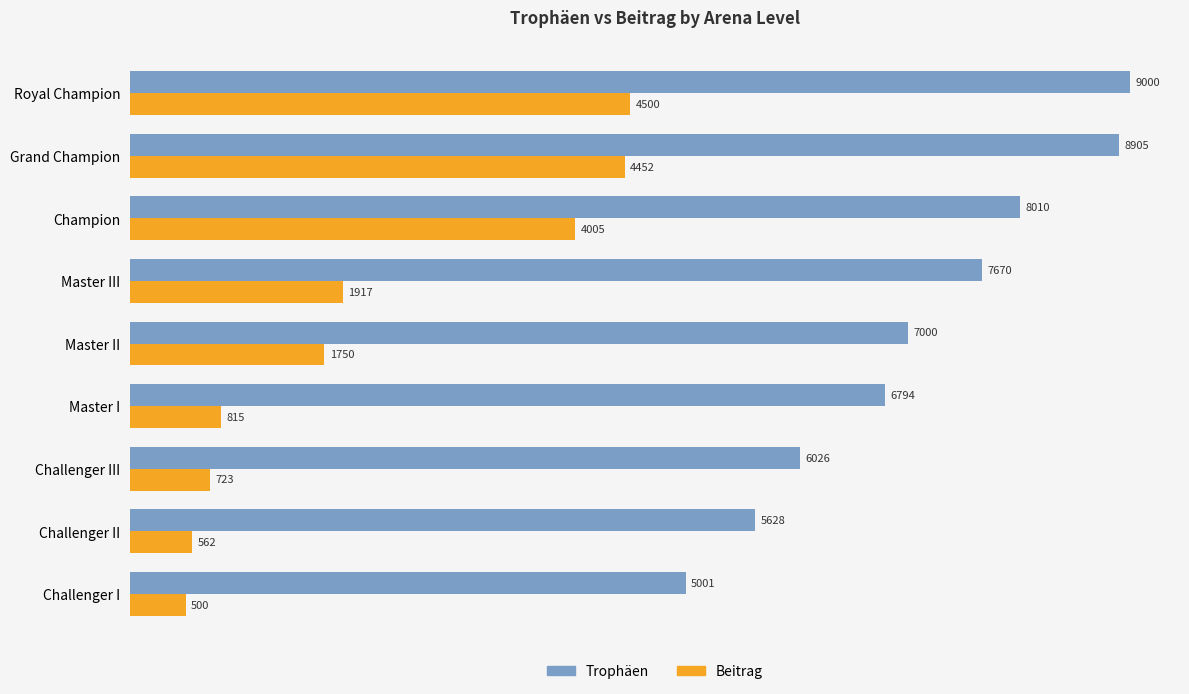

Which series has the widest spread of values?

Beitrag